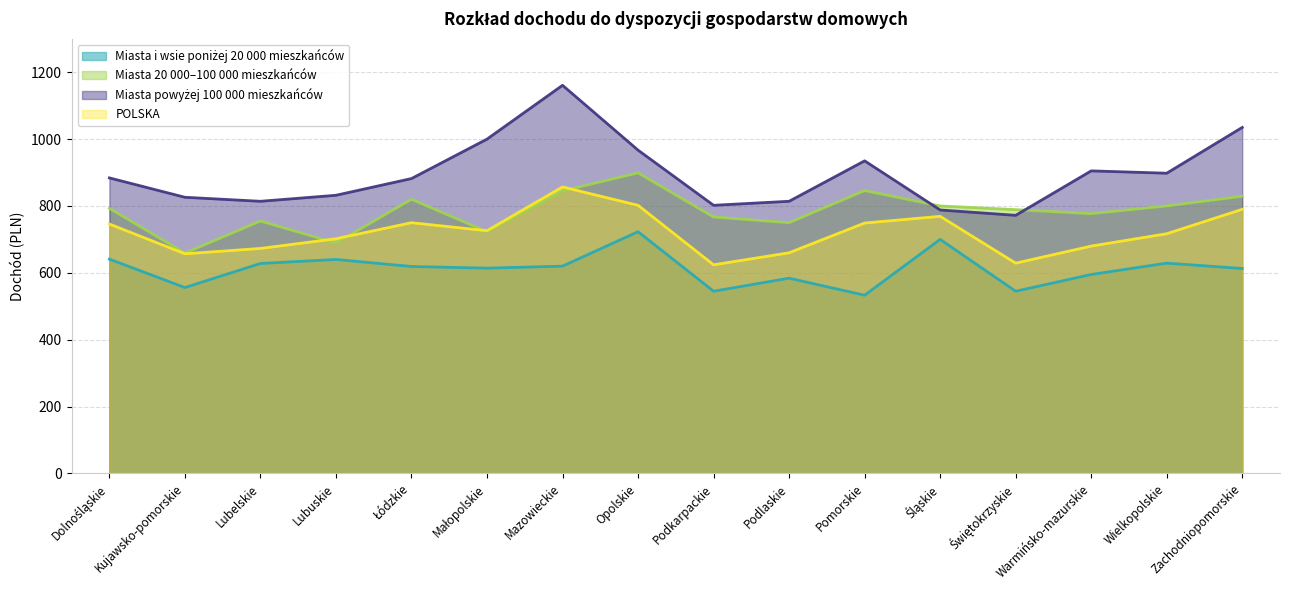

Reading left to right, list all the values displayed in this chart.

Miasta i wsie poniżej 20 000 mieszkańców: 641	556	628	640	619	614	620	723	545	584	533	700	545	595	629	613
Miasta 20 000–100 000 mieszkańców: 793	659	755	689	820	723	845	899	767	750	846	800	789	777	800	829
Miasta powyżej 100 000 mieszkańców: 884	826	814	832	882	1000	1161	967	802	814	935	788	772	905	898	1035
POLSKA: 746	657	673	702	750	726	857	802	624	660	749	769	629	680	717	790